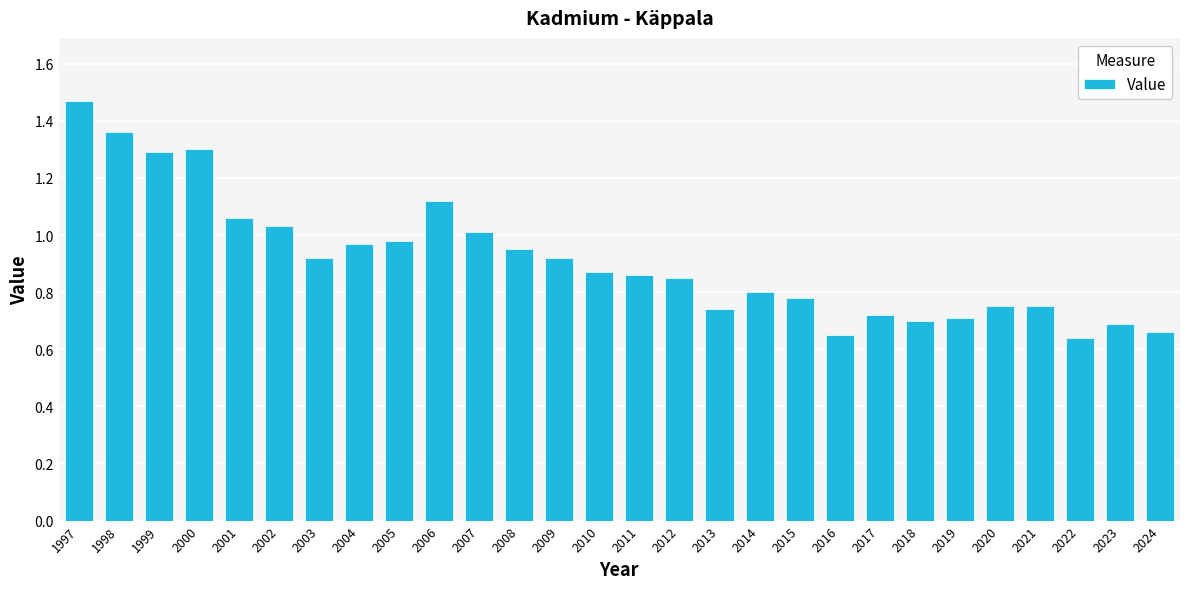

The value at 2015 is 0.8. True or false?

True